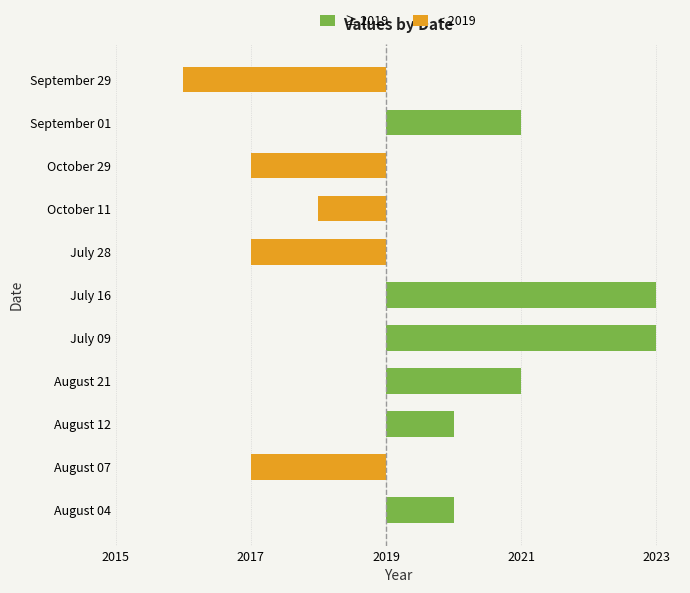

What is the sum of all values?

4